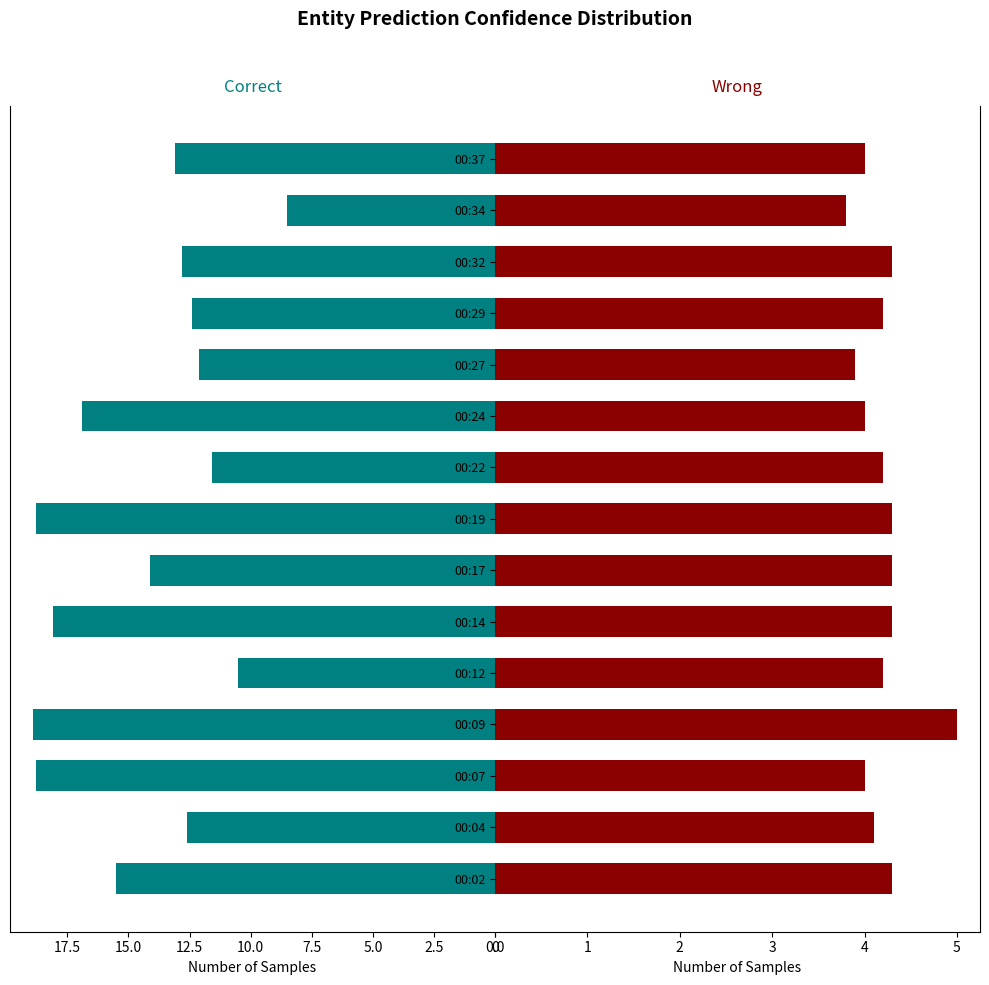

What is the highest value of the SDS_P1 series?

18.9